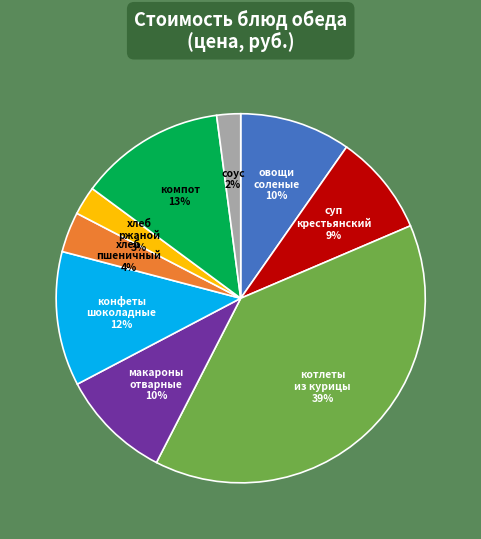

To the nearest percent, what is the average slice percentage?

11%